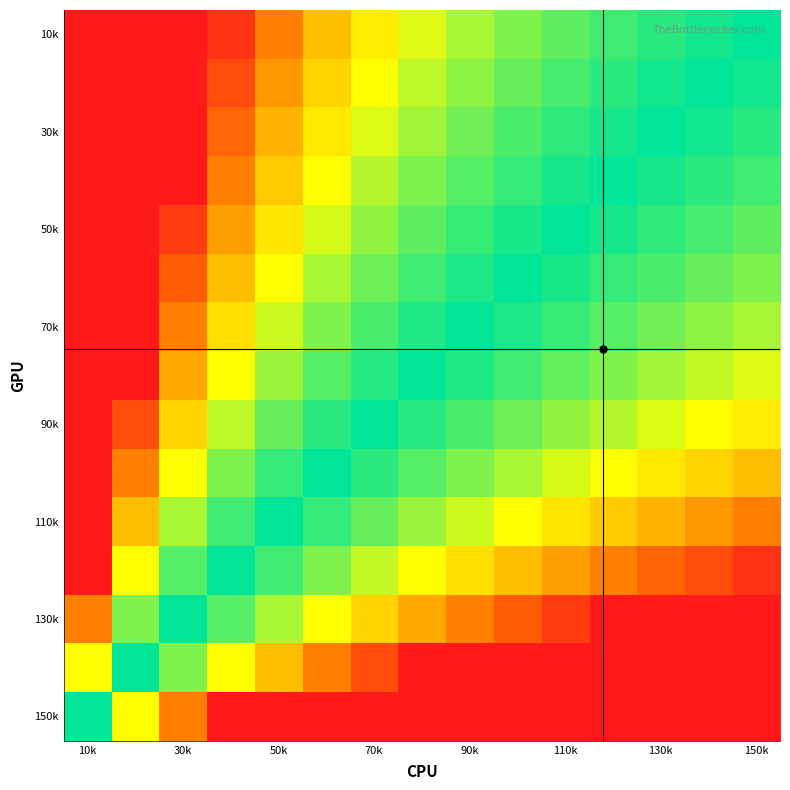

Count the number of data series in this chart.

15